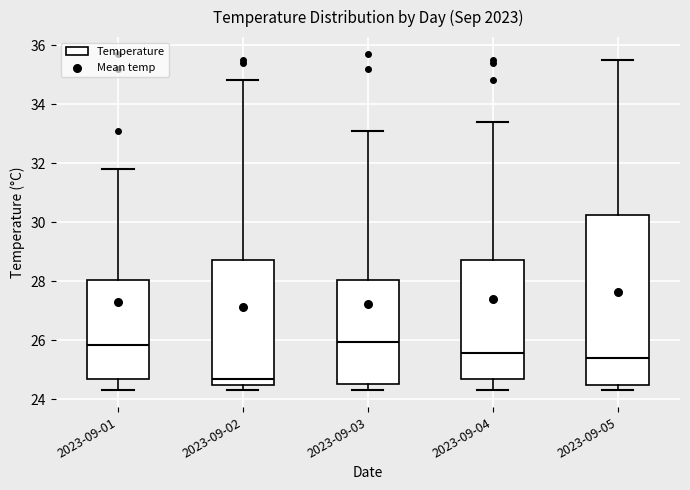

Reading left to right, read every box against the y-axis: the position of its median line, the range the box covers, and the ends of its whiskers. The values are not printed on the chart, so give them approximately, as read against the axis.

2023-09-01: median 25.8, box 24.8 to 28.0, whiskers 24.4 to 31.8
2023-09-02: median 24.8, box 24.4 to 28.8, whiskers 24.4 (just below the box's lower edge) to 34.8
2023-09-03: median 26.0, box 24.6 to 28.0, whiskers 24.4 to 33.2
2023-09-04: median 25.6, box 24.8 to 28.8, whiskers 24.4 to 33.4
2023-09-05: median 25.4, box 24.4 to 30.2, whiskers 24.4 (just below the box's lower edge) to 35.6